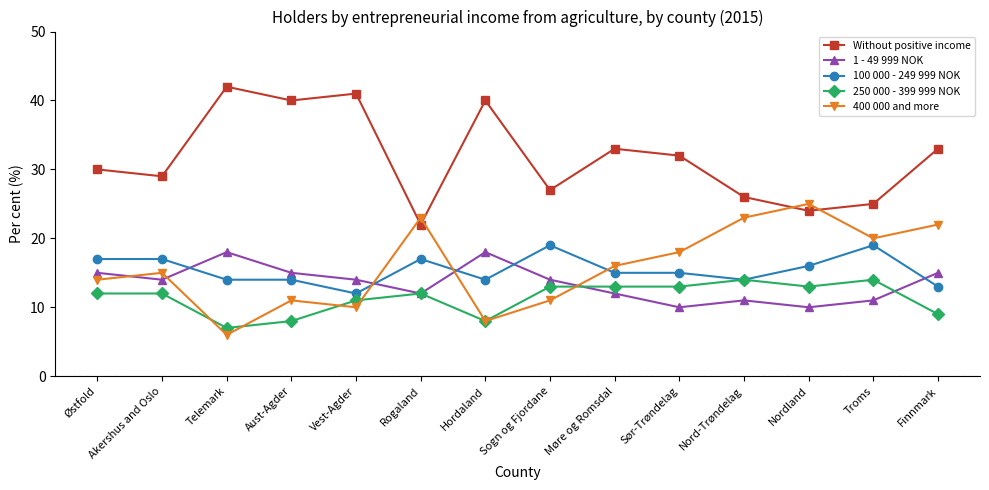

List the series in order of their peak value, highest first.

Without positive income, 400 000 and more, 100 000 - 249 999 NOK, 1 - 49 999 NOK, 250 000 - 399 999 NOK